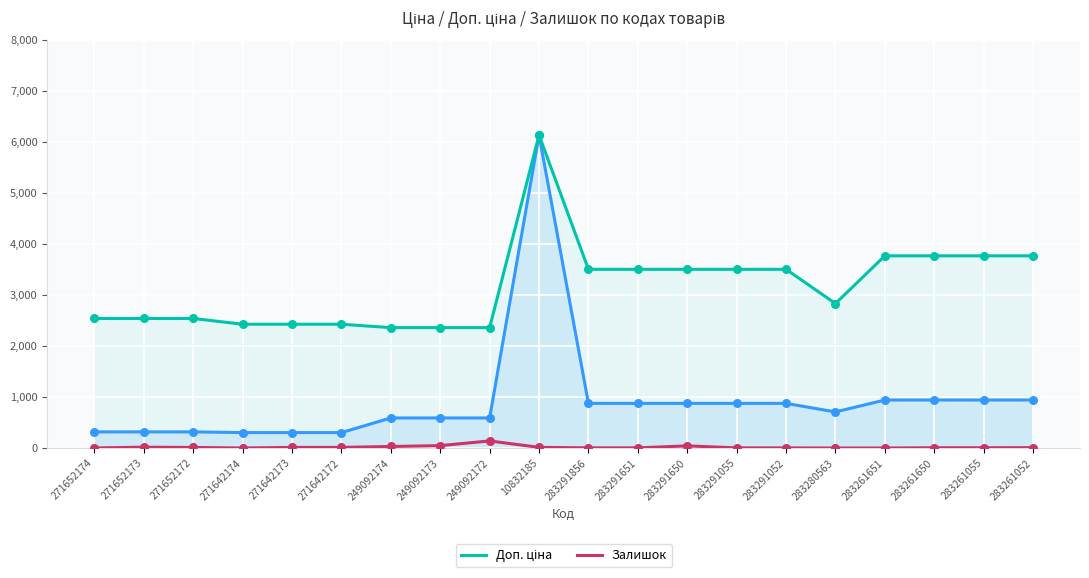

At how many categories does at least one series exceed 2507?

14